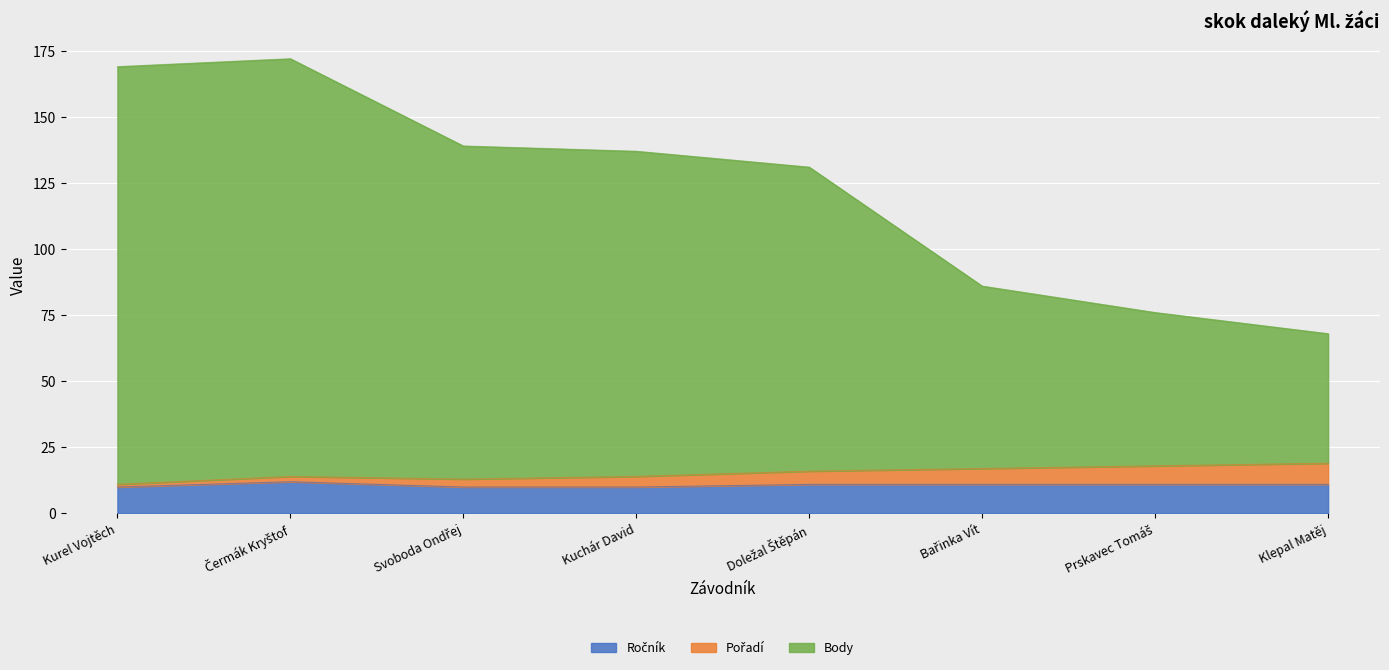

Does the chart display data point markers on the line(s)?

No